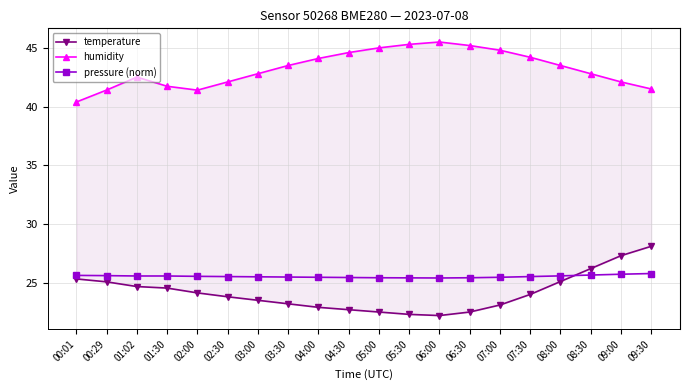

Rank the categories by pressure (norm) value from highest to lowest.

09:30, 09:00, 08:30, 00:01, 00:29, 08:00, 01:02, 01:30, 02:00, 02:30, 07:30, 03:00, 03:30, 04:00, 07:00, 04:30, 05:00, 06:30, 05:30, 06:00